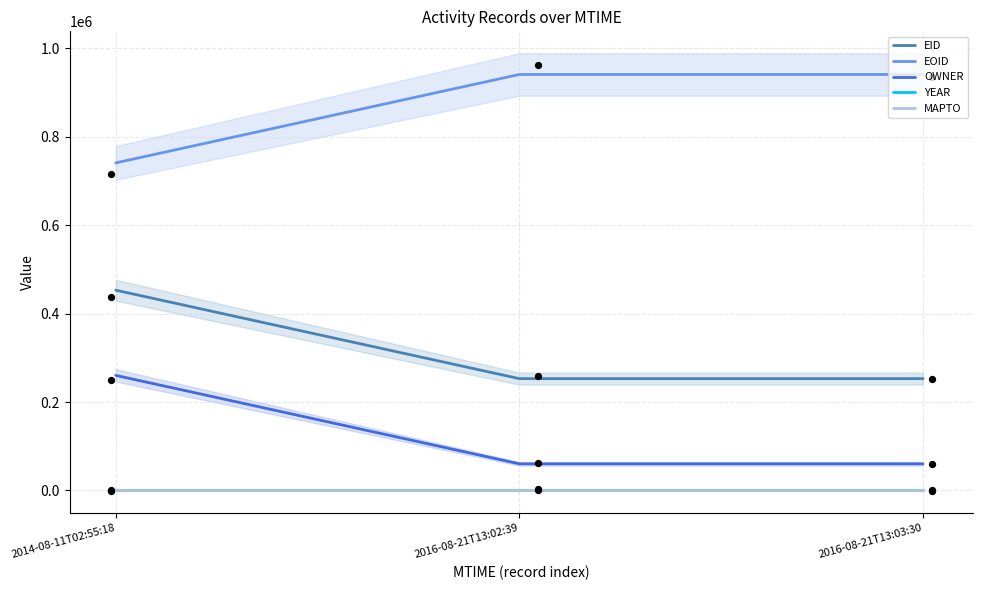

At which category is the sum across all series the highest?

2014-08-11T02:55:18